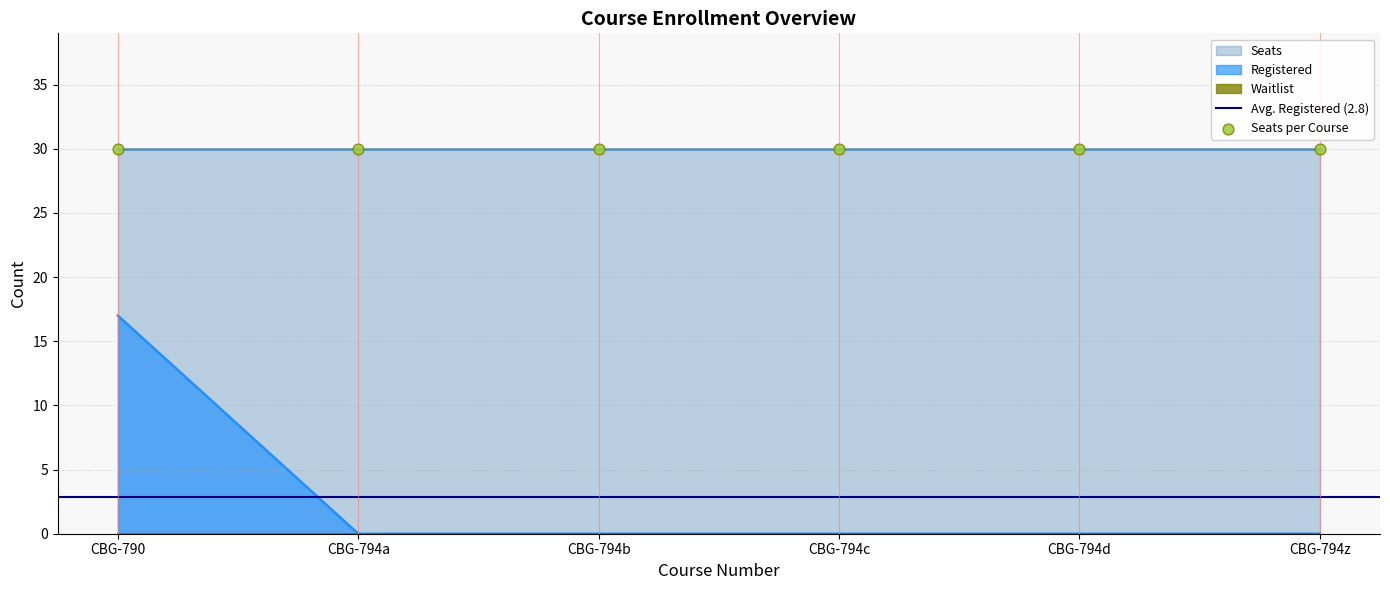

Is the value of Seats at CBG-794a greater than the value of Registered at CBG-794b?

Yes